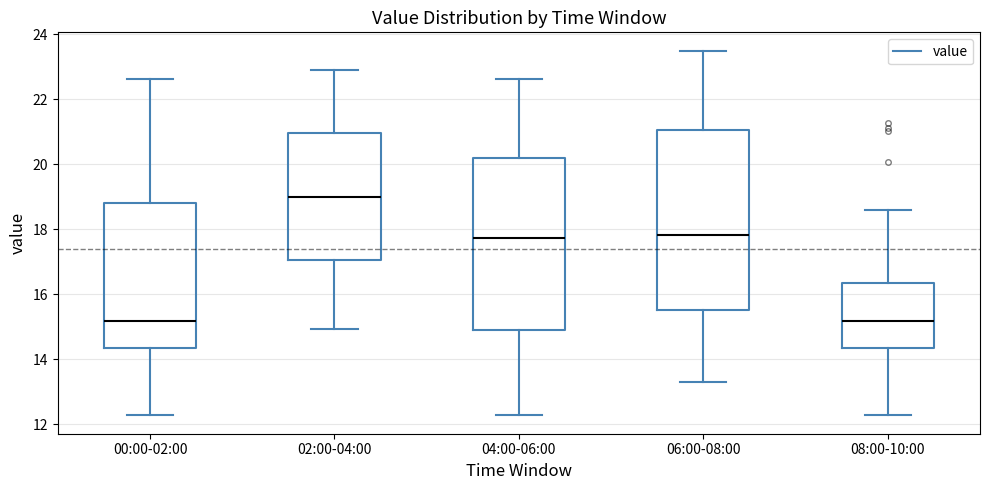

Where is the upper edge of the box for 08:00-10:00 on the y-axis? The values are not printed on the chart, so give them approximately, as read against the axis.

16.4